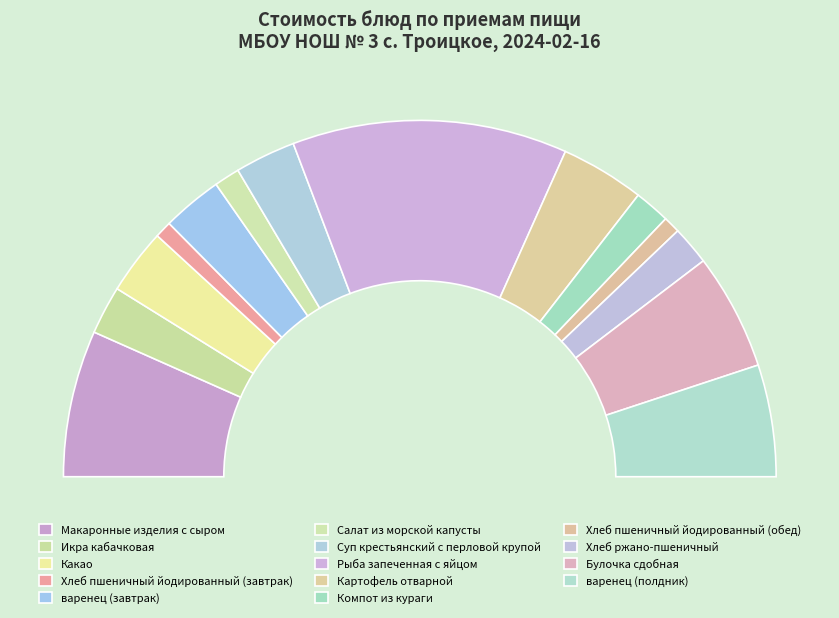

Does Суп крестьянский с перловой крупой account for over 50% of the chart?

No